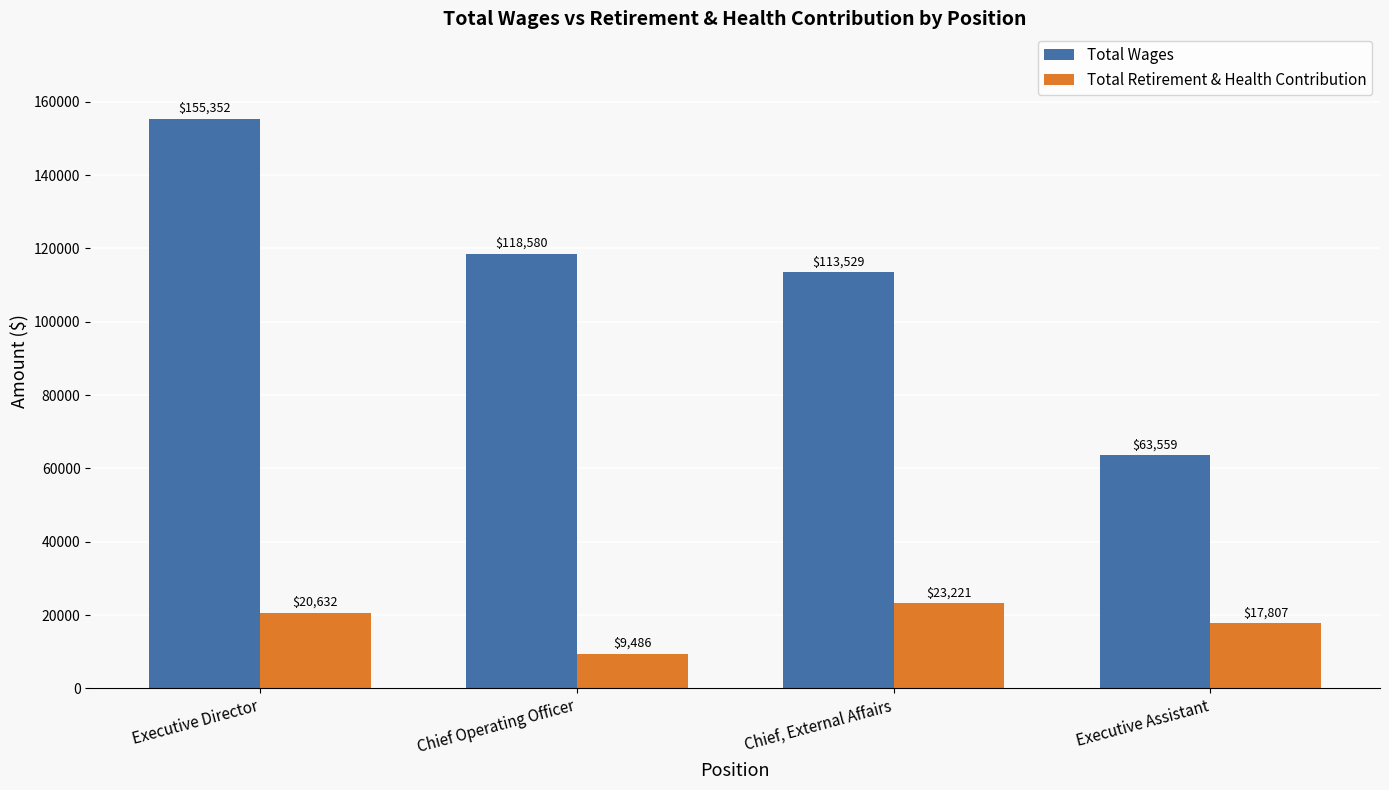

What is the sum of all Total Wages values?

451020